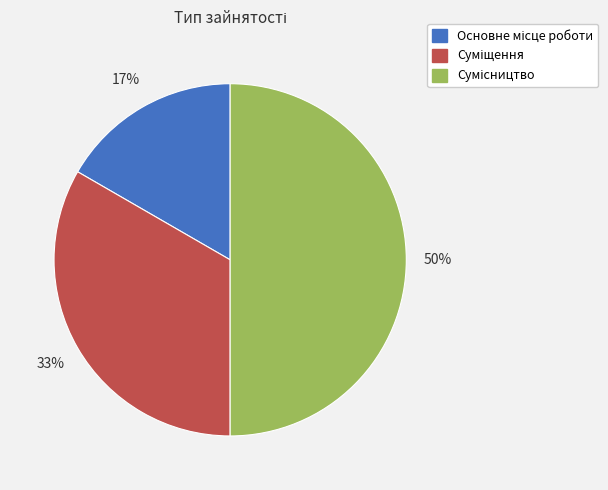

To the nearest percent, what is the difference between the largest and smallest slice percentages?

33%